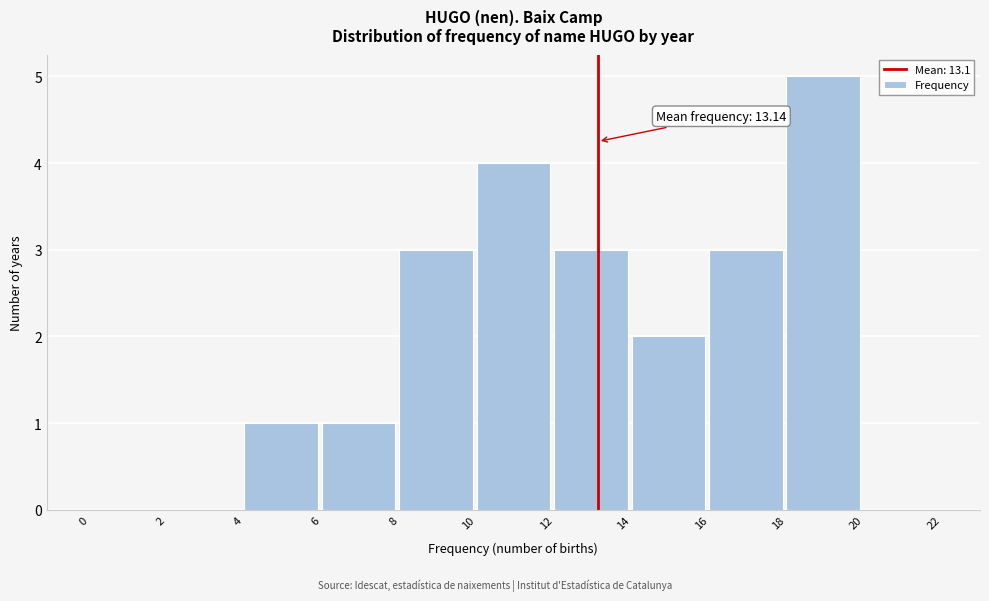

Which range on the x-axis has the tallest bar?

18 to 20